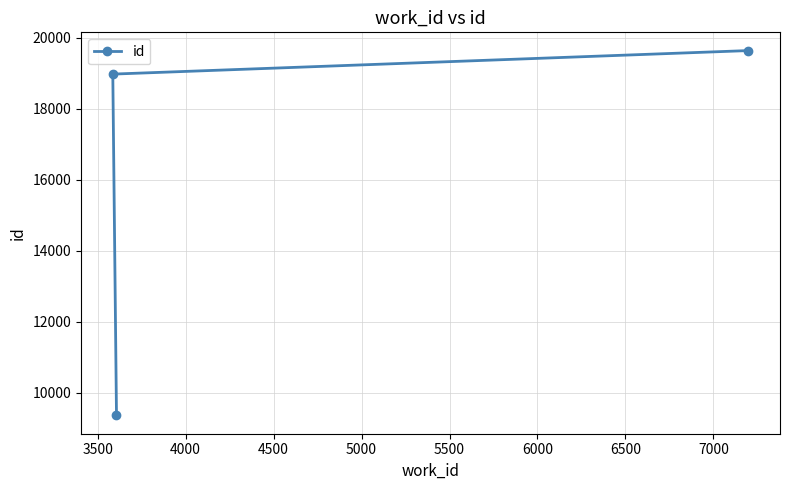

What is the average value?

15990